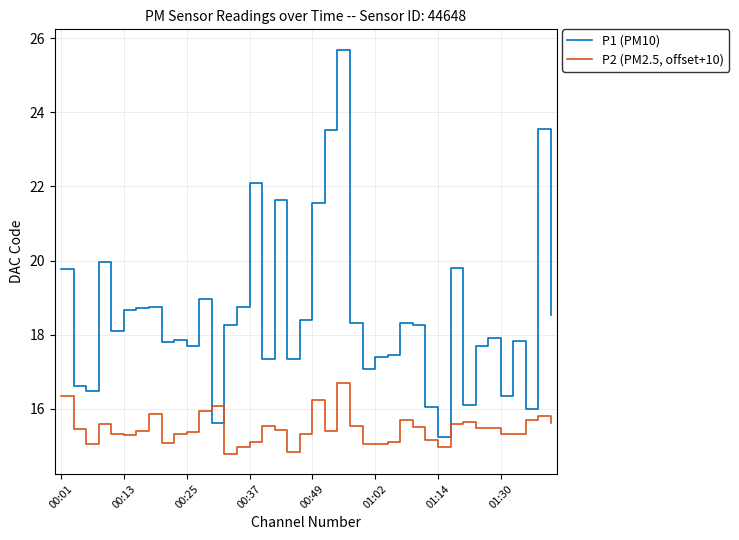

What is the maximum value for P2 (PM2.5, offset+10)?

16.7